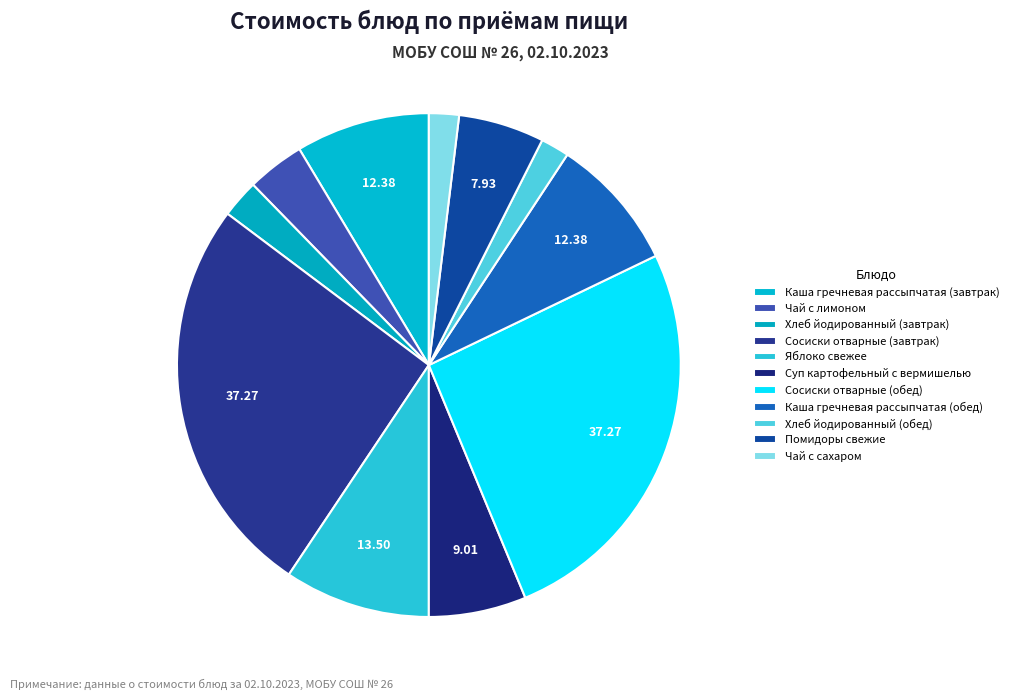

What percentage is the Сосиски отварные (завтрак) slice, to the nearest percent?

26%